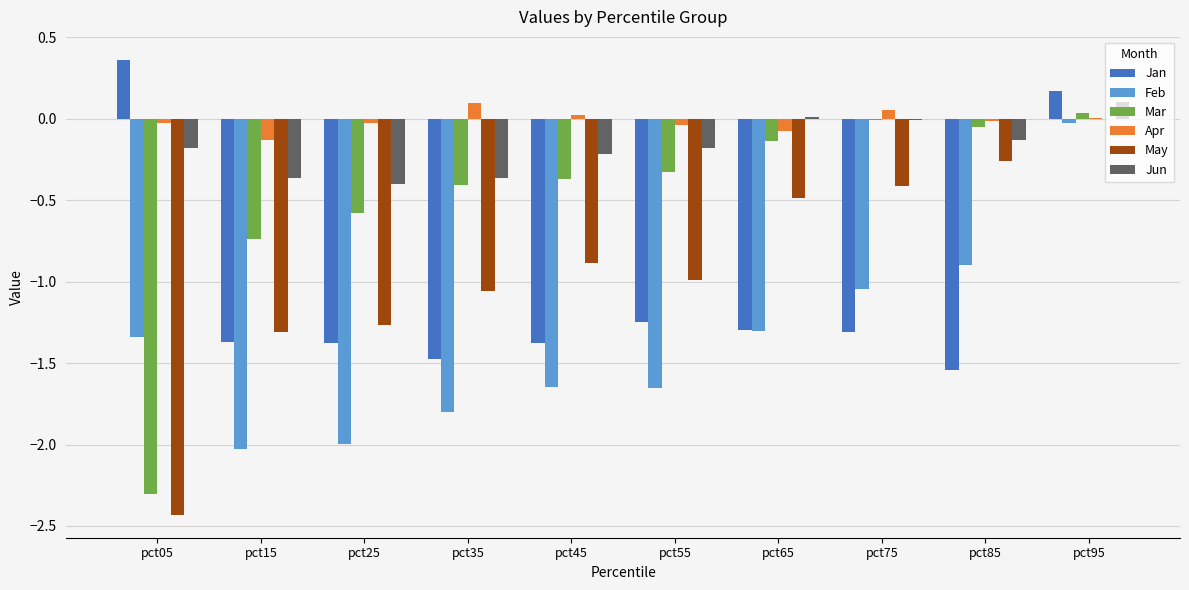

The Jun series shows 0.1 at pct95. True or false?

True